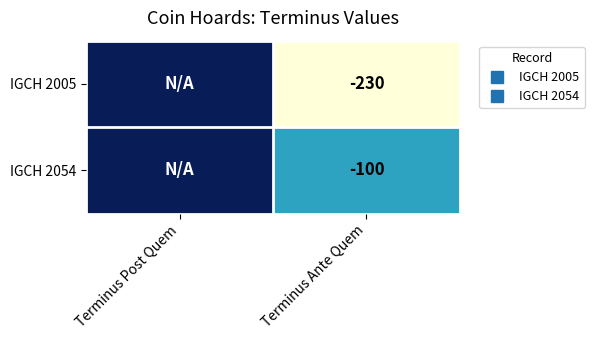

Rank the series at Terminus Post Quem from lowest to highest value.

IGCH 2005, IGCH 2054